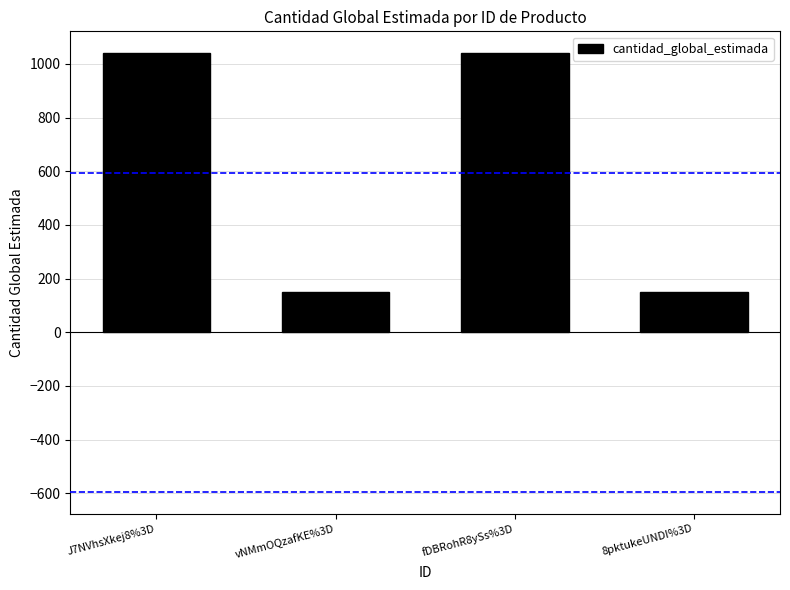

Approximately how many times larger is the value at vNMmOQzafKE%3D compared to fDBRohR8ySs%3D?

0.1